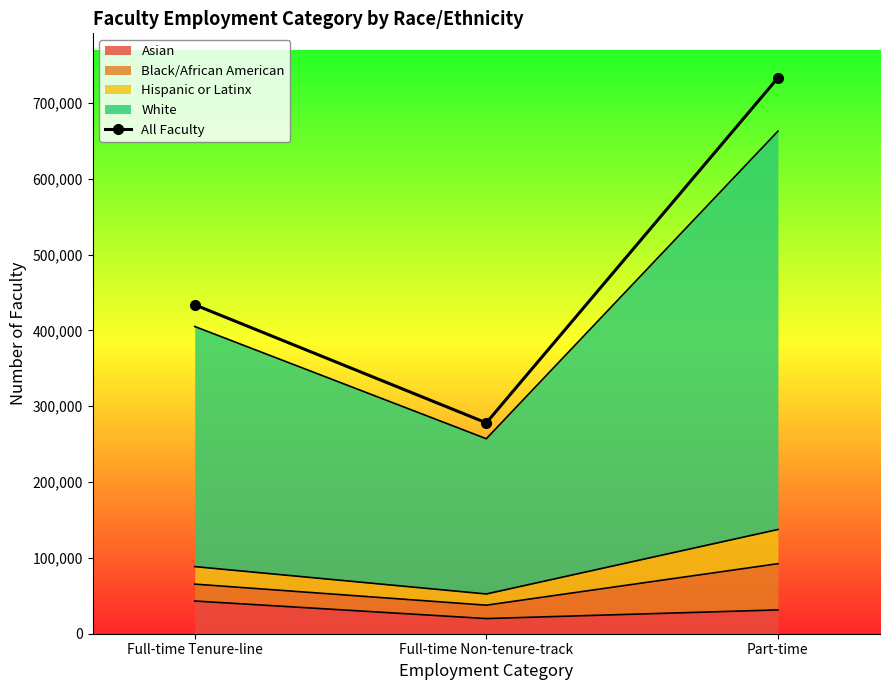

Rank the categories by value from lowest to highest.

Full-time Non-tenure-track, Full-time Tenure-line, Part-time